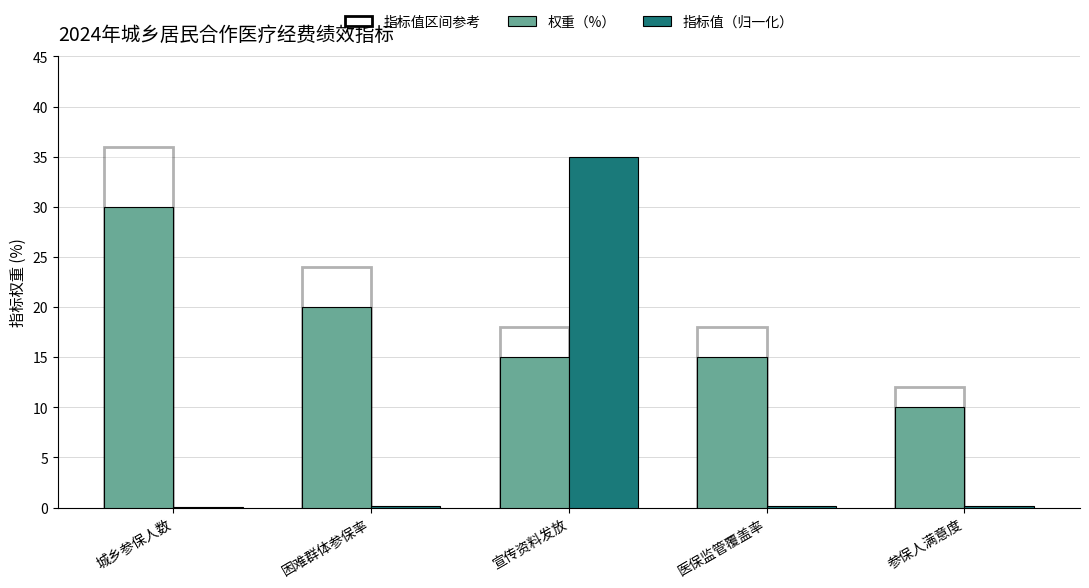

Which series has the largest total across all categories?

权重（%）